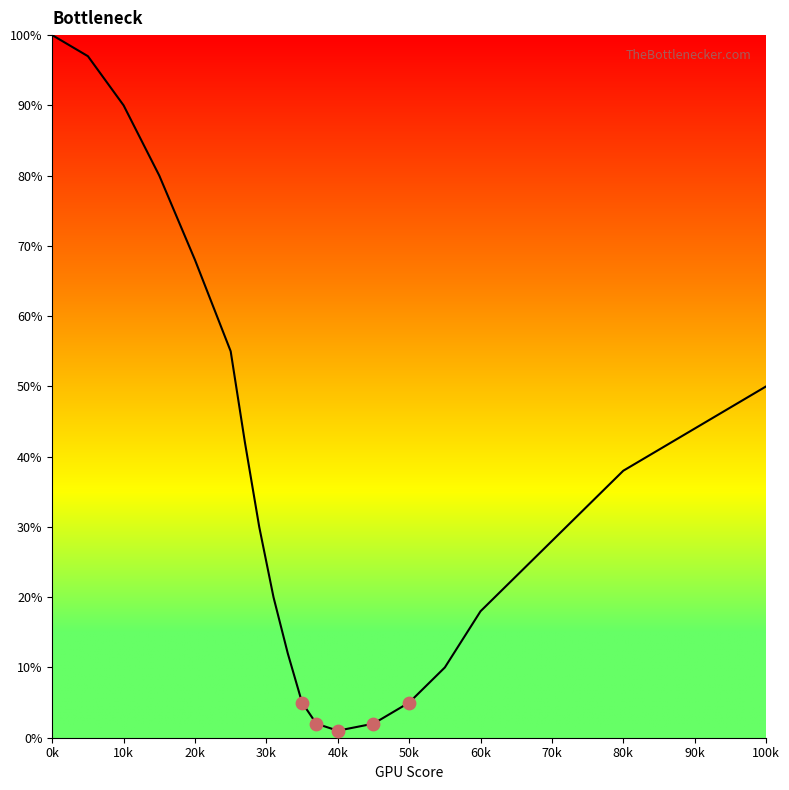

What is the greatest value displayed?

100